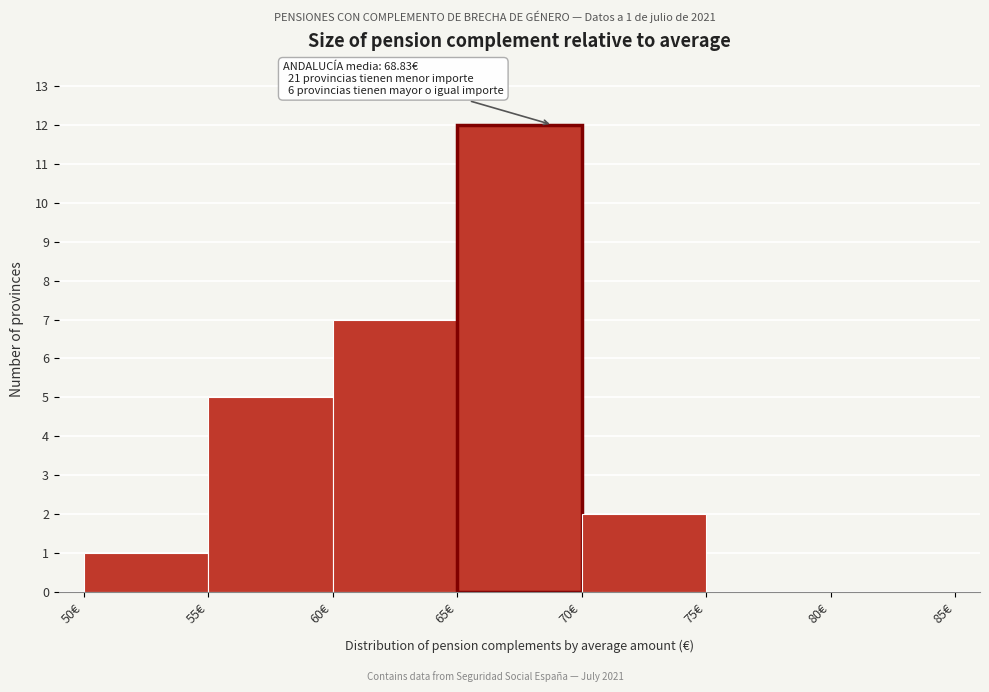

Which range on the x-axis has the tallest bar?

65 to 70